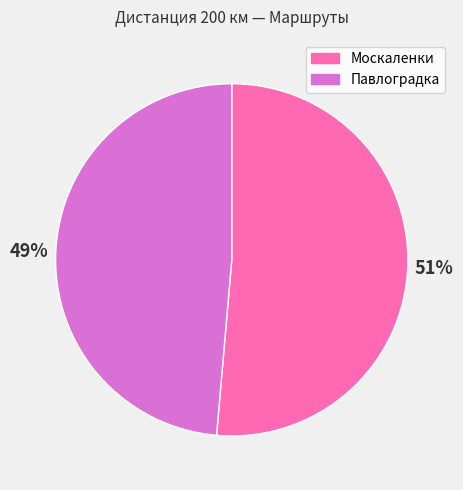

Does any single category account for the majority?

Yes